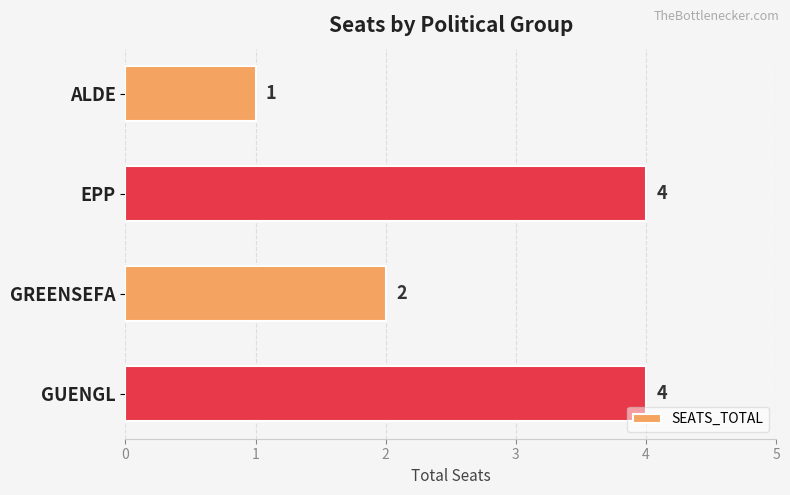

What is the change in value from ALDE to GREENSEFA?

+1